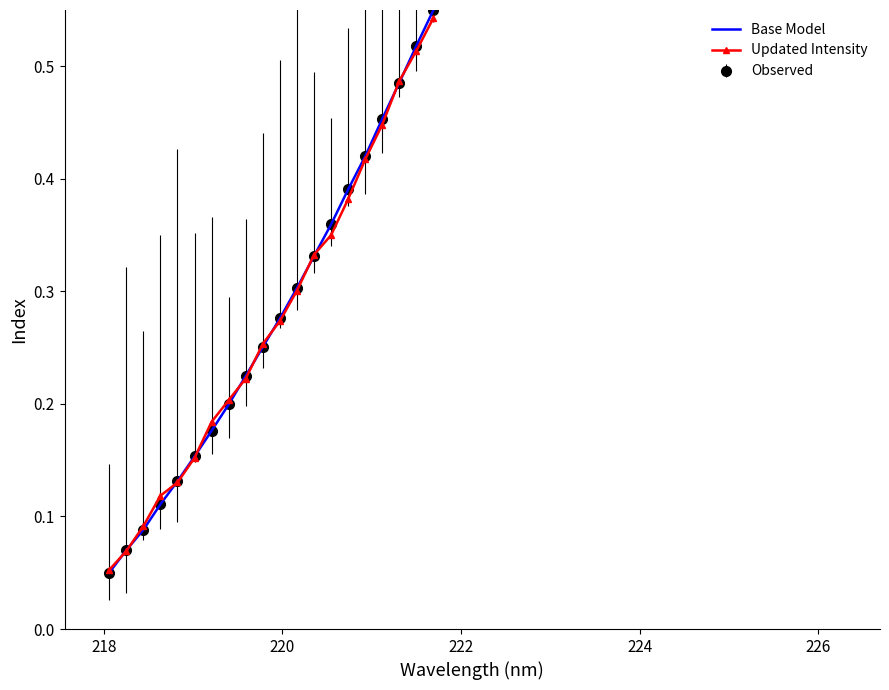

At how many categories does at least one series exceed 0?

20